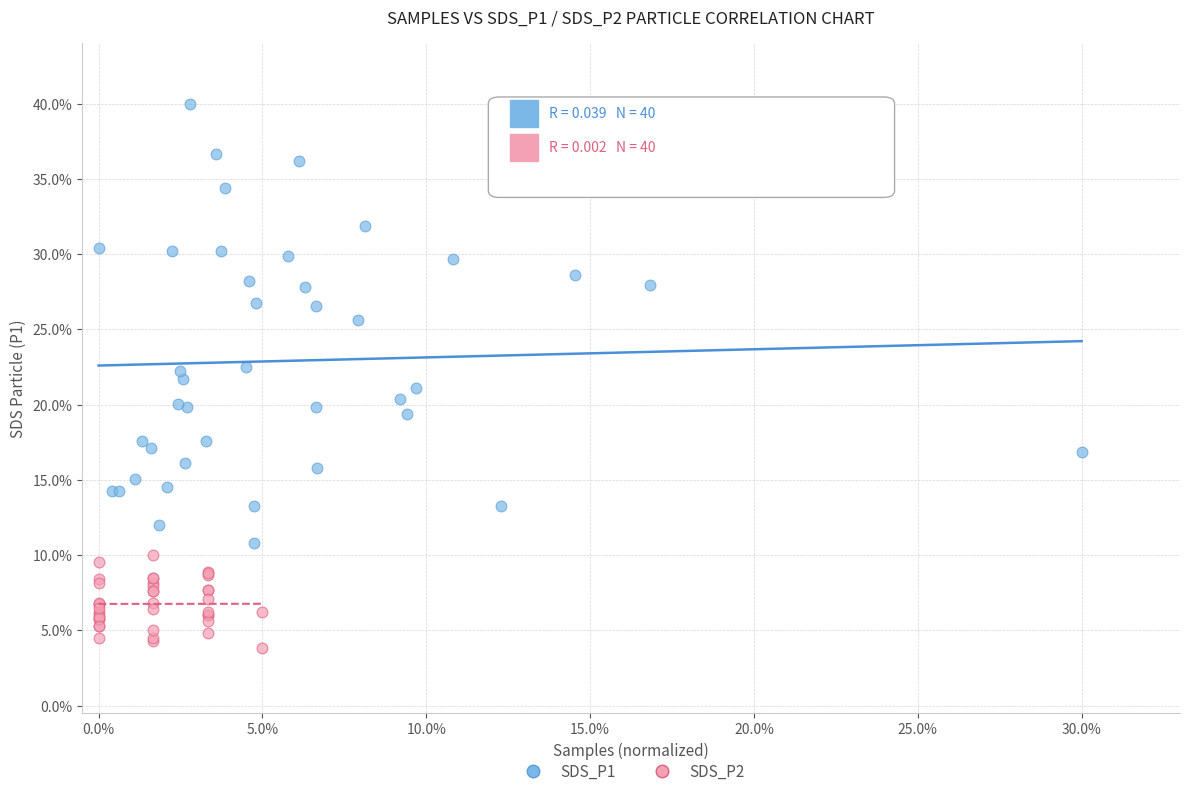

Which series contains the highest Y value?

SDS_P1